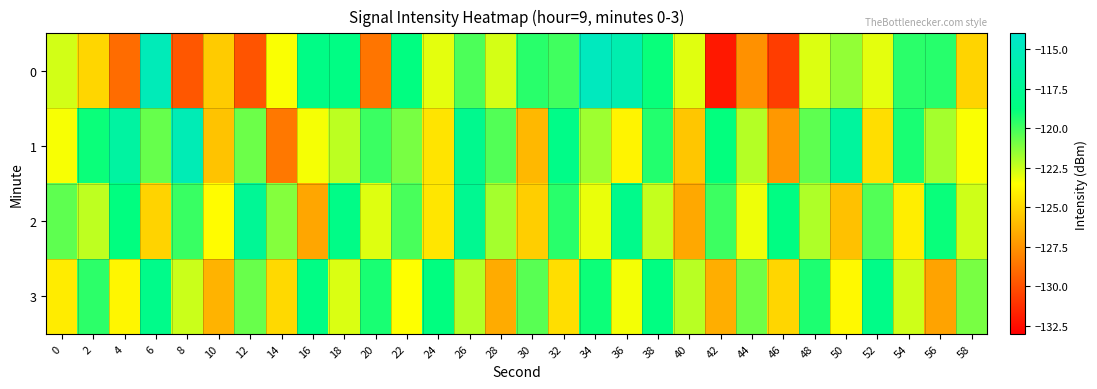

Reading left to right, what are all the values shown in this chart?

0: 0=-122.7	2=-125.0	4=-129.0	6=-115.2	8=-129.7	10=-125.4	12=-129.8	14=-123.4	16=-118.3	18=-118.5	20=-128.6	22=-118.6	24=-123.0	26=-120.2	28=-122.7	30=-119.5	32=-120.0	34=-114.8	36=-115.8	38=-118.9	40=-122.9	42=-132.0	44=-127.6	46=-130.7	48=-122.8	50=-121.5	52=-123.0	54=-119.6	56=-119.5	58=-125.1
1: 0=-123.4	2=-118.9	4=-116.6	6=-120.7	8=-115.4	10=-125.7	12=-120.8	14=-128.5	16=-123.3	18=-122.3	20=-119.8	22=-121.0	24=-124.5	26=-117.8	28=-120.3	30=-126.1	32=-118.2	34=-121.7	36=-123.9	38=-119.4	40=-125.6	42=-118.8	44=-122.1	46=-127.3	48=-120.5	50=-116.9	52=-124.7	54=-119.2	56=-121.8	58=-123.4
2: 0=-120.5	2=-122.3	4=-118.7	6=-125.1	8=-119.8	10=-123.6	12=-117.4	14=-121.2	16=-126.8	18=-118.3	20=-122.9	22=-120.1	24=-124.4	26=-117.6	28=-121.8	30=-125.3	32=-119.5	34=-123.1	36=-118.0	38=-122.4	40=-126.7	42=-119.9	44=-123.2	46=-118.5	48=-122.0	50=-125.8	52=-120.3	54=-124.1	56=-118.9	58=-122.6
3: 0=-124.2	2=-119.6	4=-123.8	6=-118.1	8=-122.5	10=-126.3	12=-120.7	14=-124.9	16=-118.4	18=-122.8	20=-119.2	22=-123.5	24=-118.7	26=-122.1	28=-126.6	30=-120.4	32=-124.7	34=-119.0	36=-123.3	38=-118.6	40=-122.2	42=-126.5	44=-120.8	46=-125.0	48=-119.3	50=-123.7	52=-118.2	54=-122.6	56=-126.9	58=-121.0